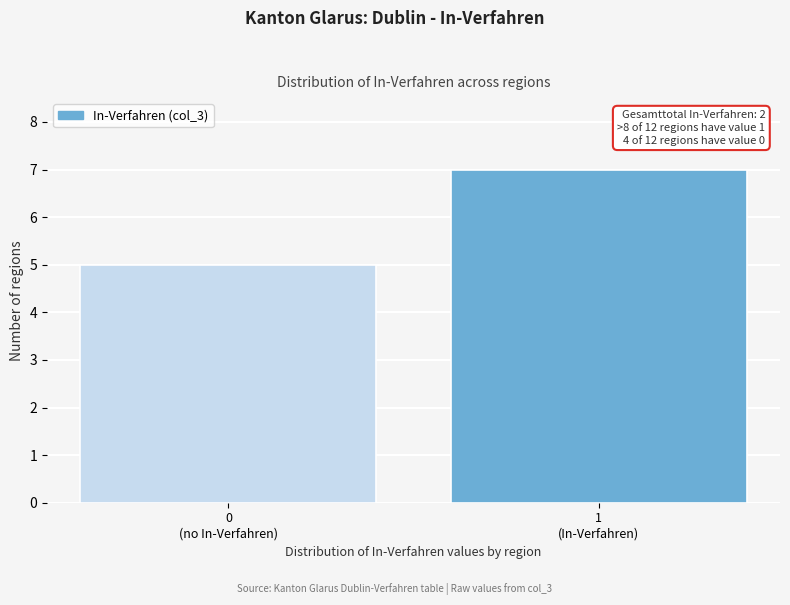

Reading left to right, transcribe all the data shown in this chart.

5	7